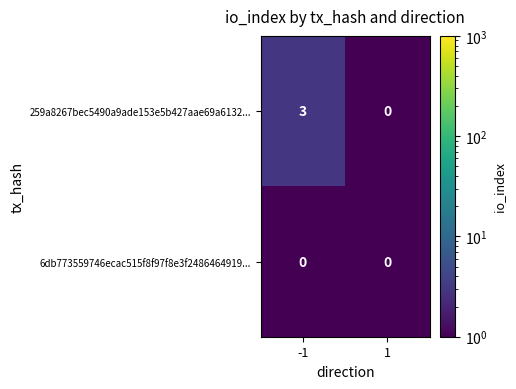

The value of 259a8267bec5490a9ade153e5b427aae69a6132... at 1 is 2. True or false?

False